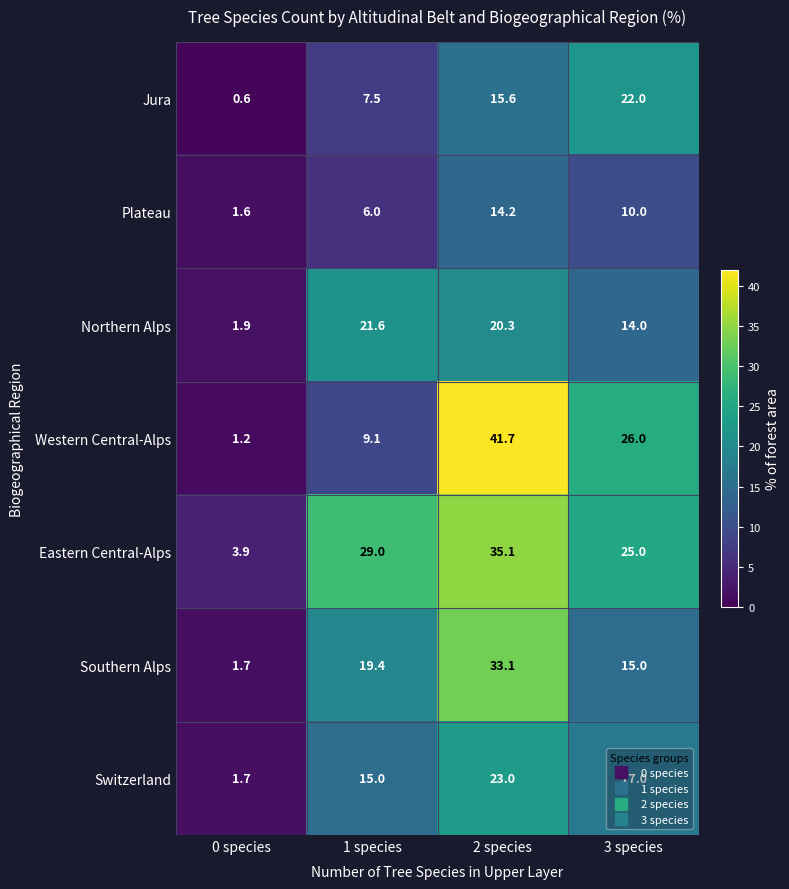

What is the approximate value of Switzerland at 0 species?

1.7